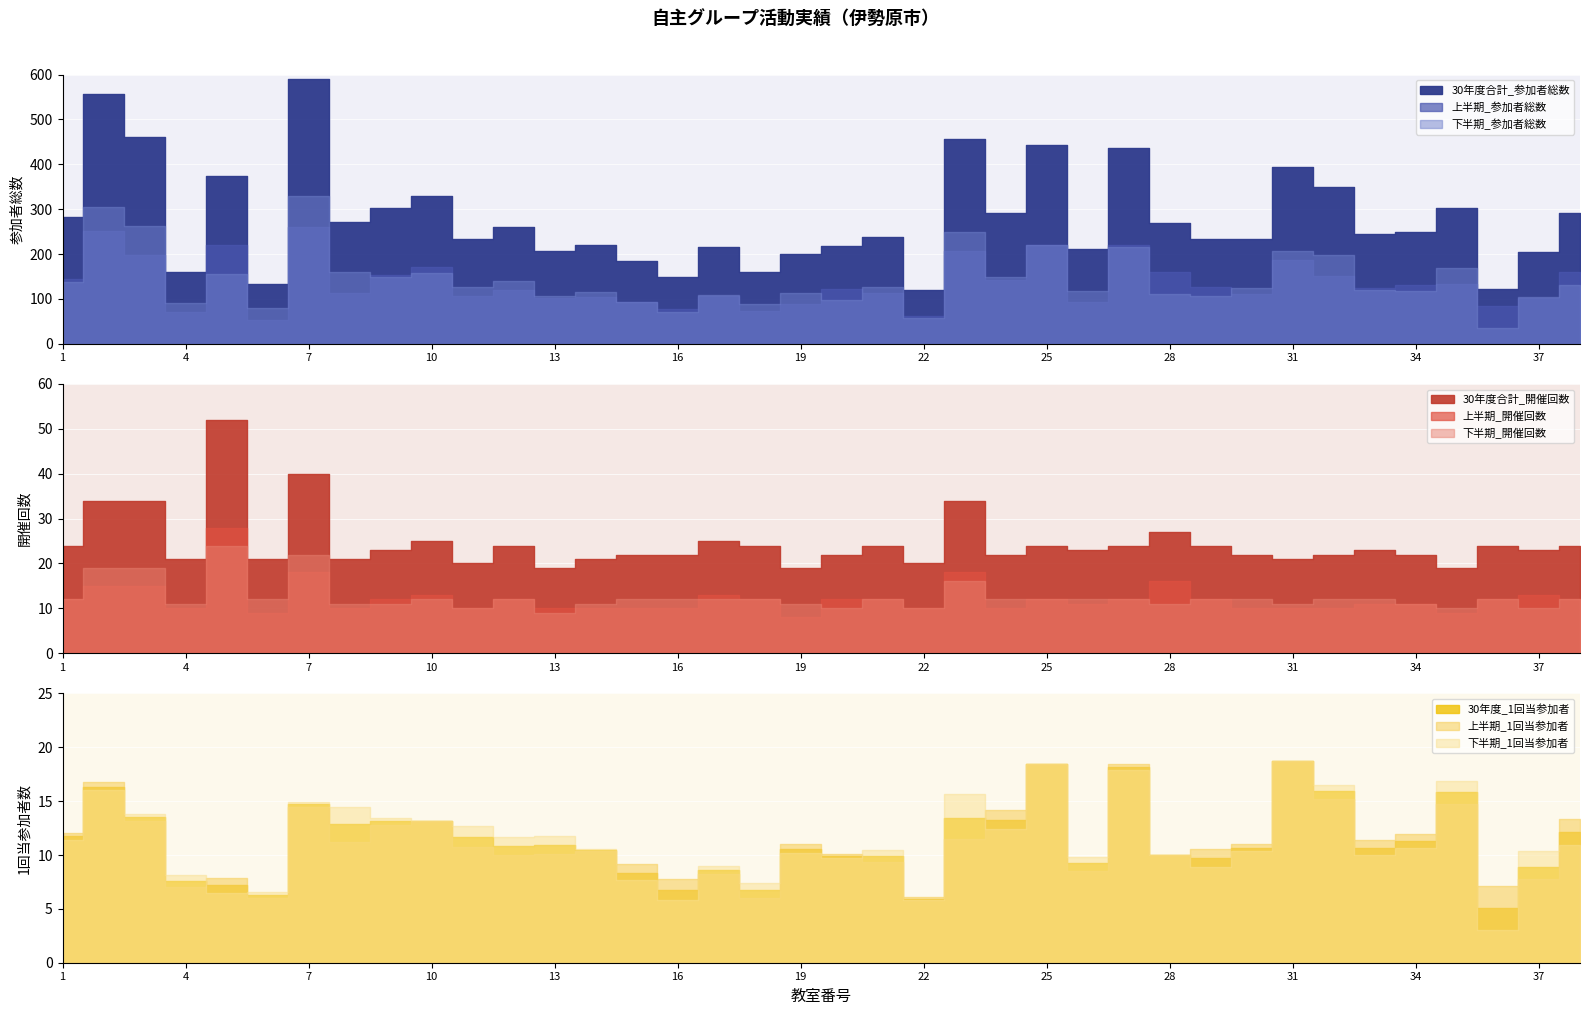

True or false: 30年度合計_参加者総数 has more than 2 points higher than both neighbors.

True